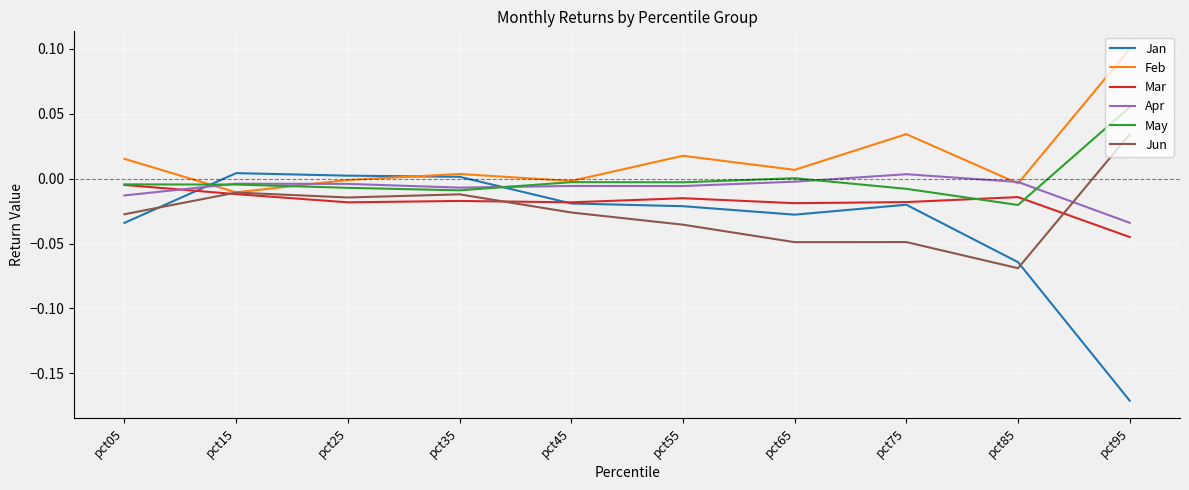

Between which two adjacent categories do Apr and Jan first intersect?

pct05 and pct15